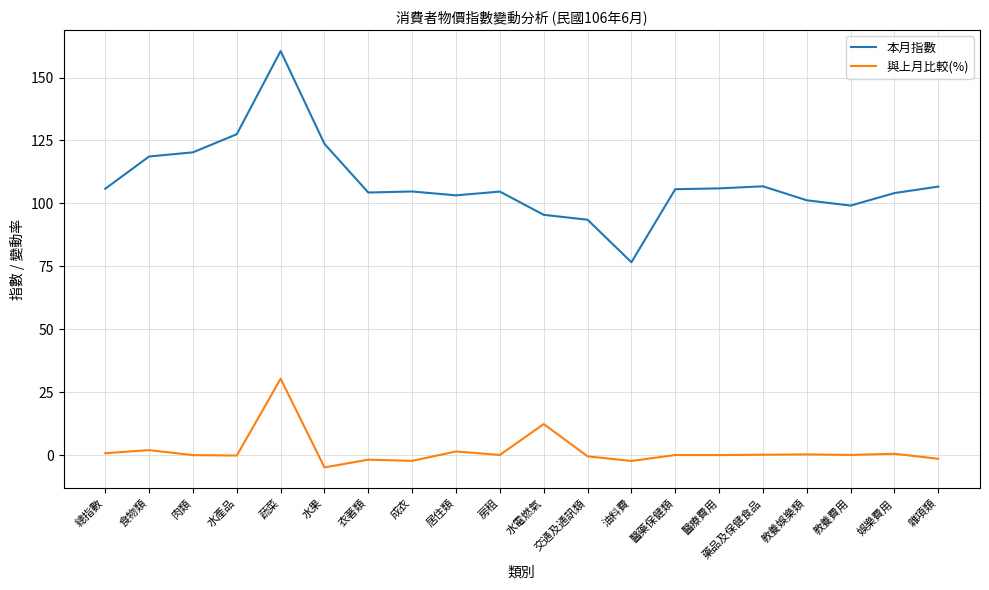

Which category has the lowest value across all series?

水果